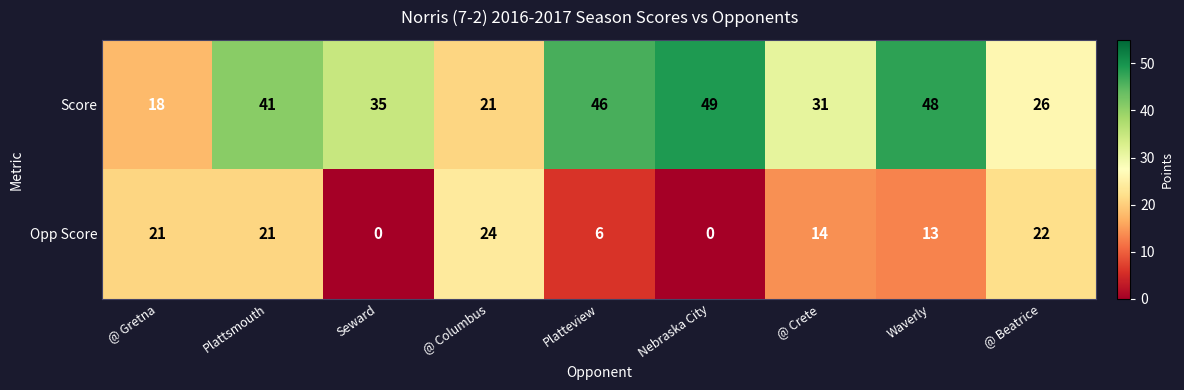

What is the difference between the maximum and minimum values in the Score series?

31